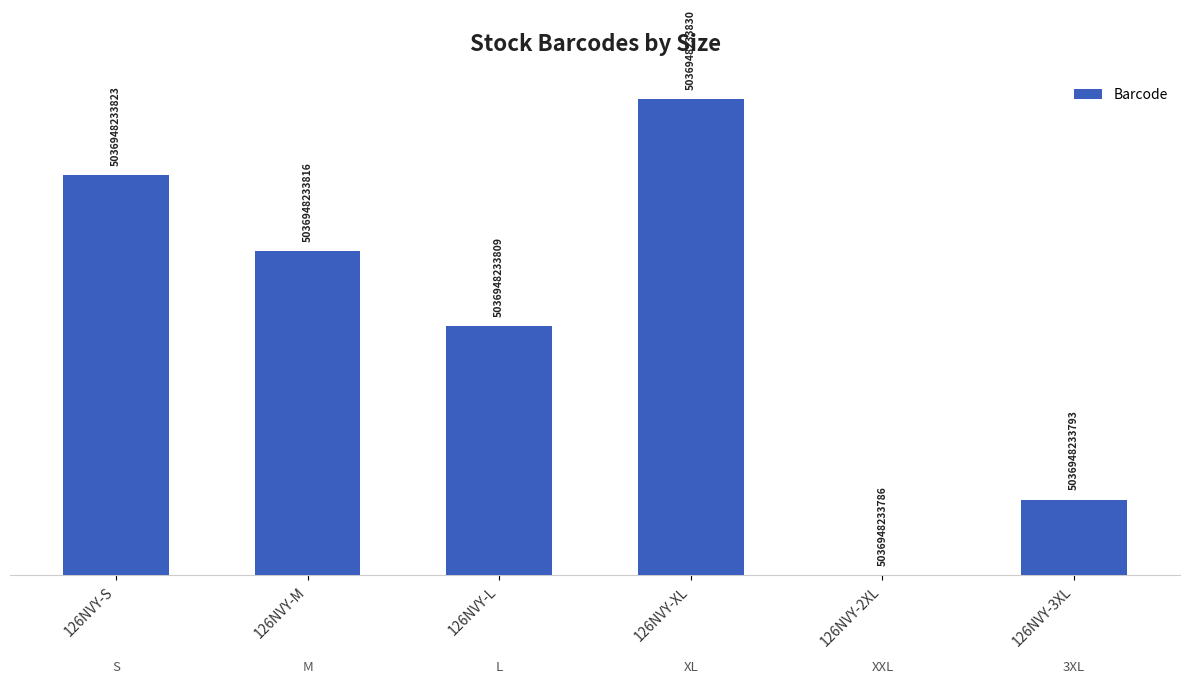

Are the bars horizontal?

No